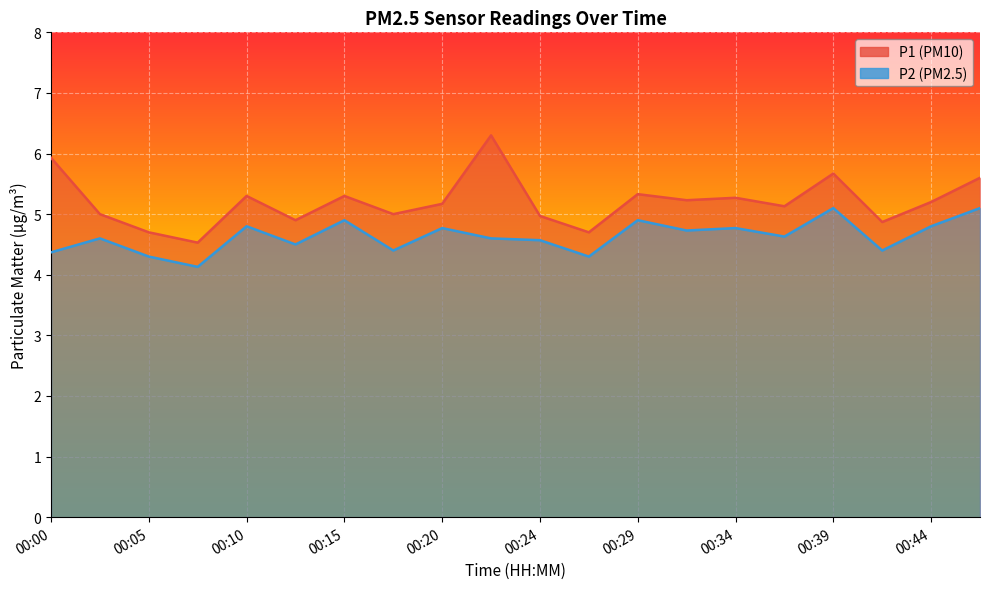

At which category is the sum across all series the highest?

00:22